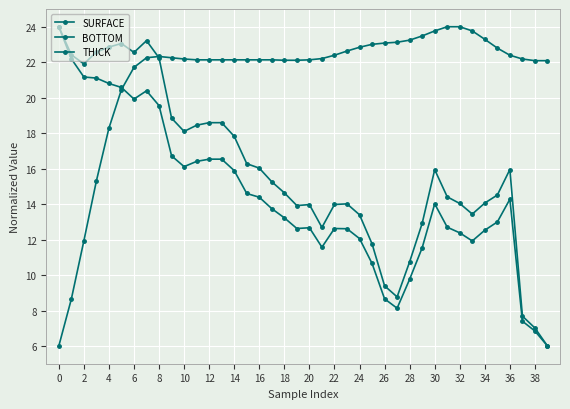

Count the number of data series in this chart.

3